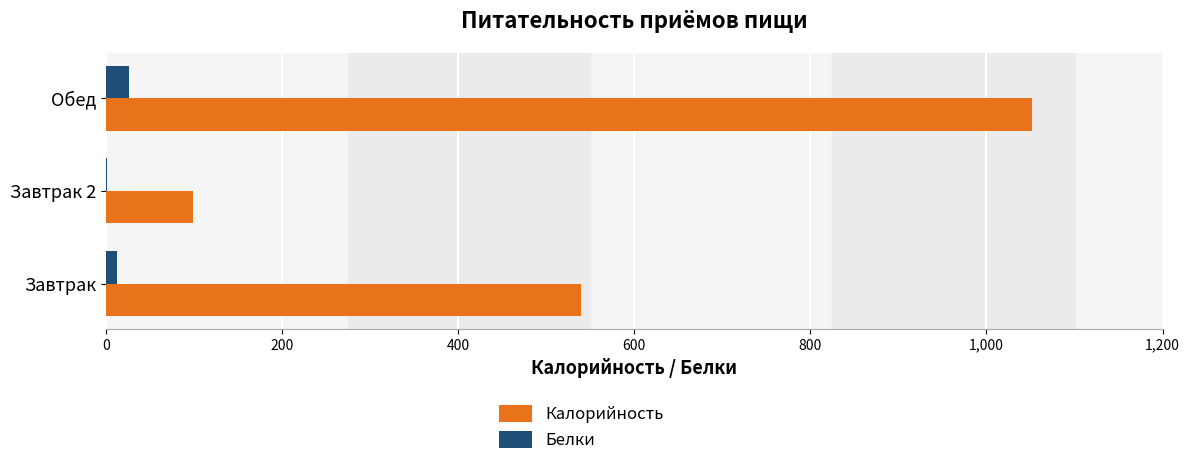

What is the greatest value displayed?

1052